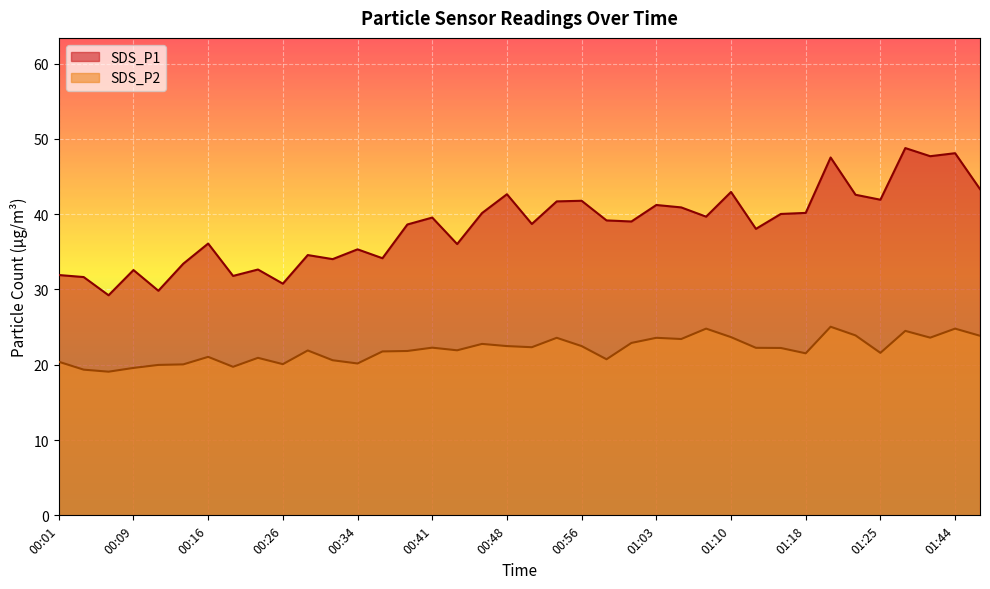

What is the difference between the maximum and minimum values in the SDS_P1 series?

19.6